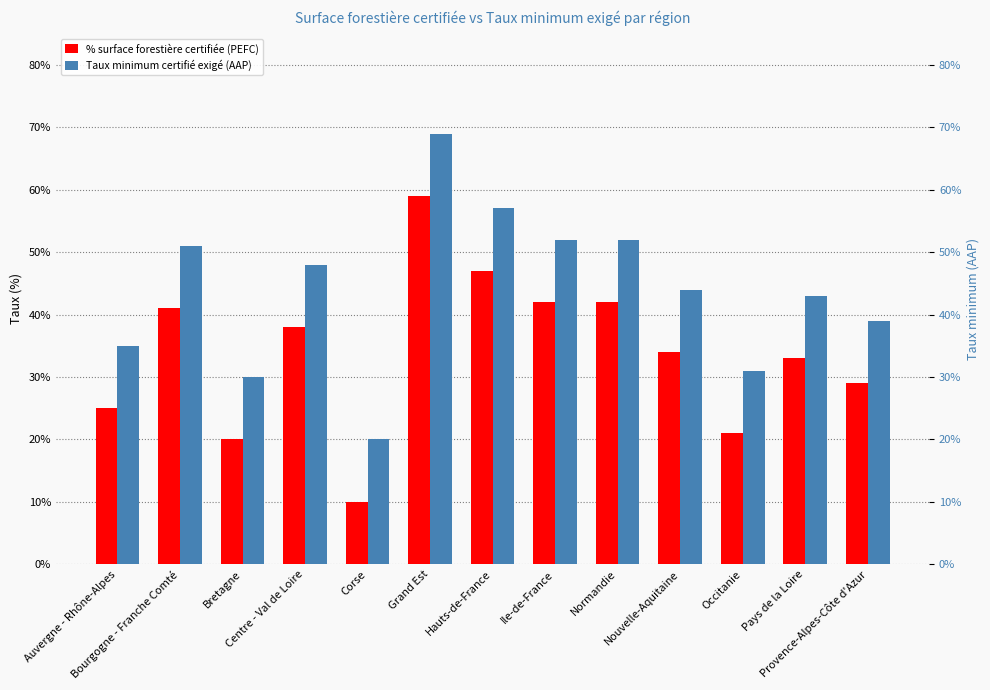

Which series has the widest spread of values?

% surface forestière certifiée (PEFC)